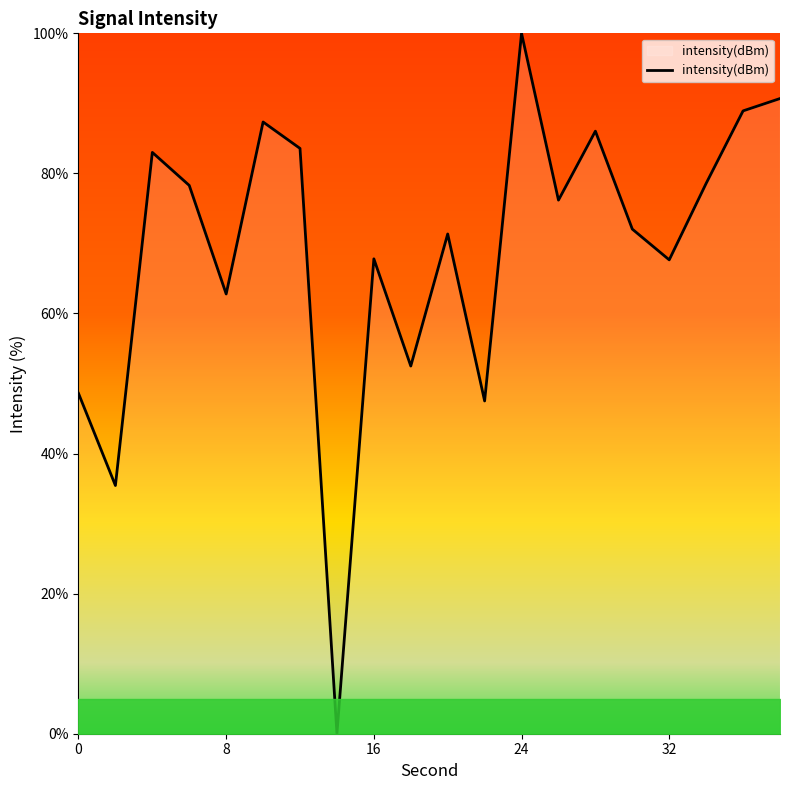

What is the maximum value shown in the chart?

100.0